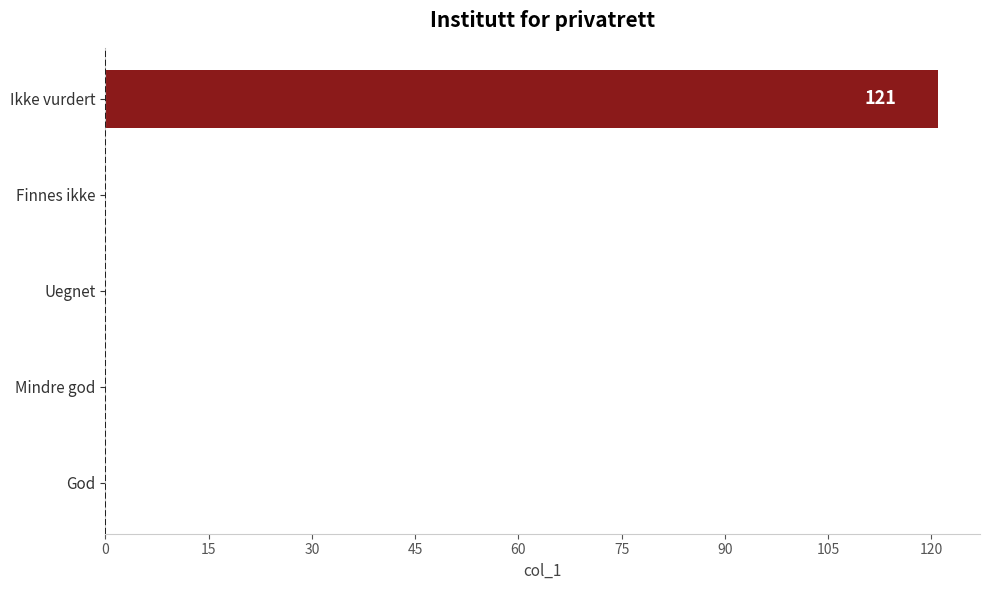

Reading bottom to top, transcribe all the data shown in this chart.

God=0	Mindre god=0	Uegnet=0	Finnes ikke=0	Ikke vurdert=121